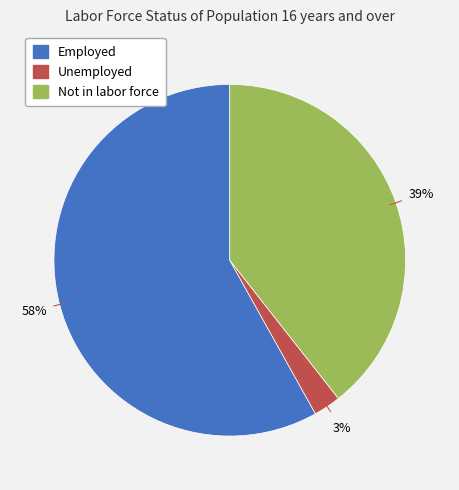

Which has a higher value, Not in labor force or Employed?

Employed